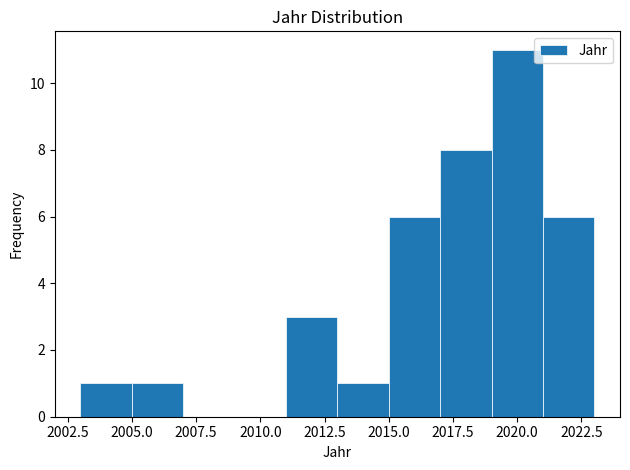

Reading left to right, list every bar in this chart as the range it spans on the x-axis followed by its height. The values are not printed on the chart, so give them approximately, as read against the axis.

2003 to 2005: 1
2005 to 2007: 1
2007 to 2009: 0
2009 to 2011: 0
2011 to 2013: 3
2013 to 2015: 1
2015 to 2017: 6
2017 to 2019: 8
2019 to 2021: 11
2021 to 2023: 6